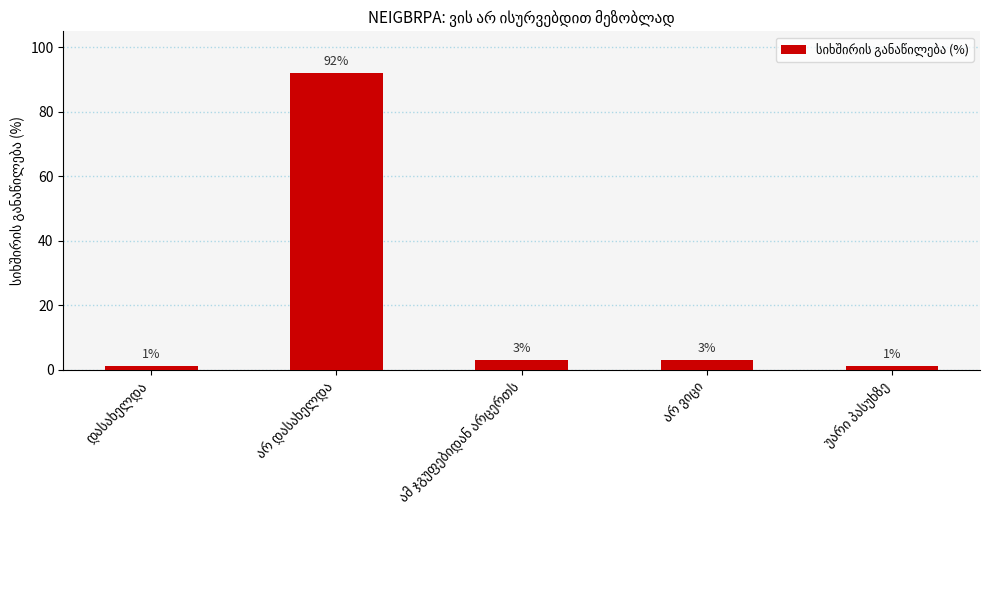

What is the maximum value shown in the chart?

92